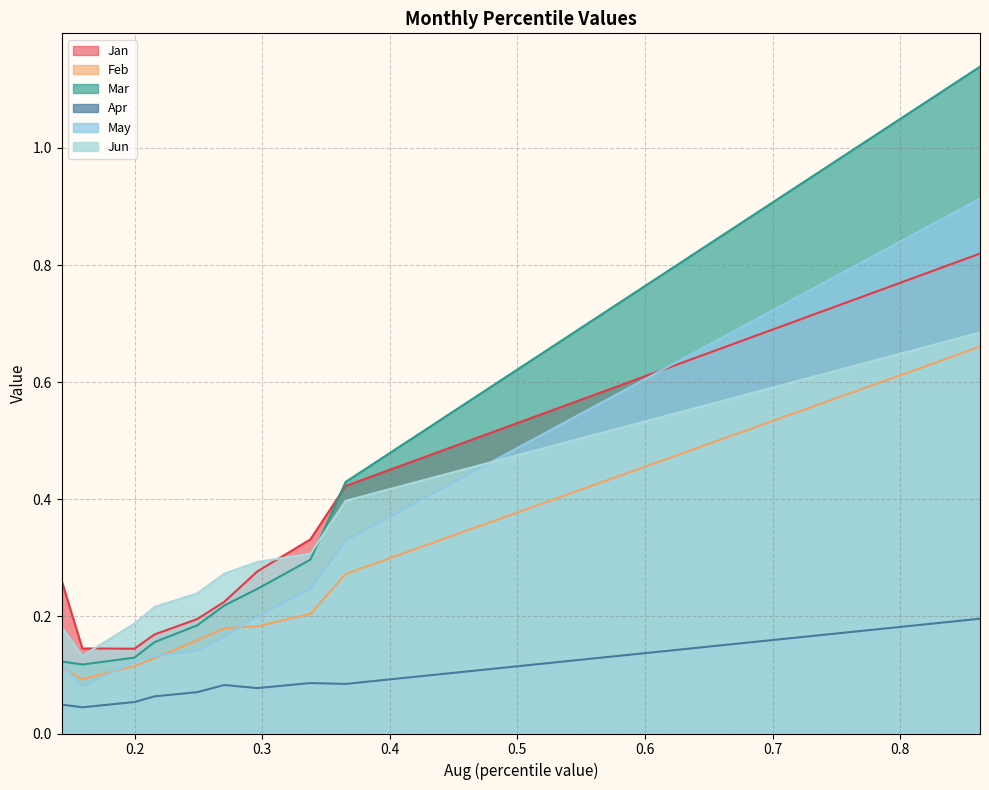

Between pct65 and pct75, which series saw the biggest shift?

Jan